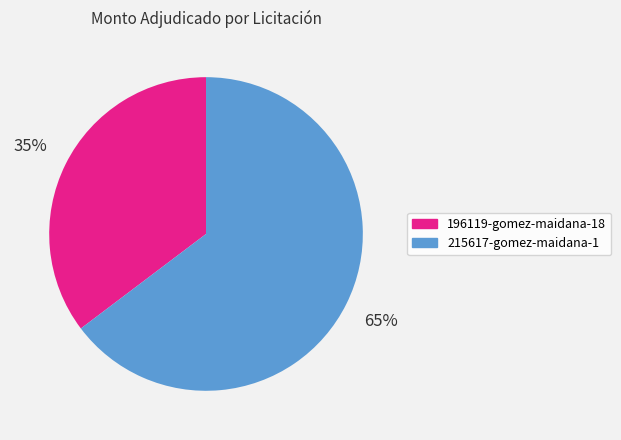

Rank the categories by value from highest to lowest.

215617-gomez-maidana-1, 196119-gomez-maidana-18